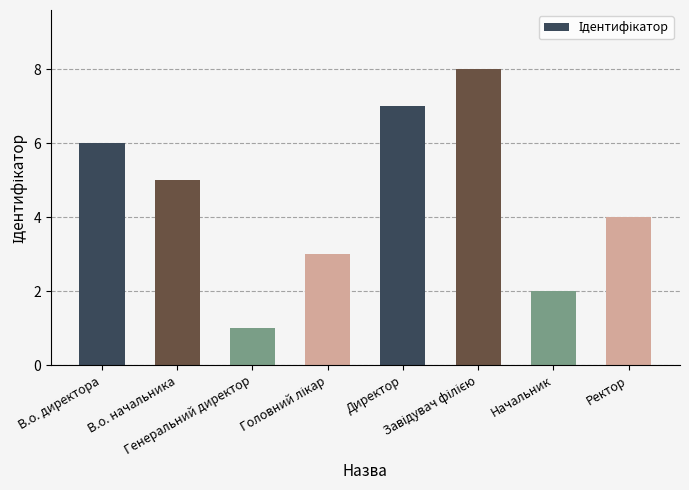

What is the minimum value shown in the chart?

1